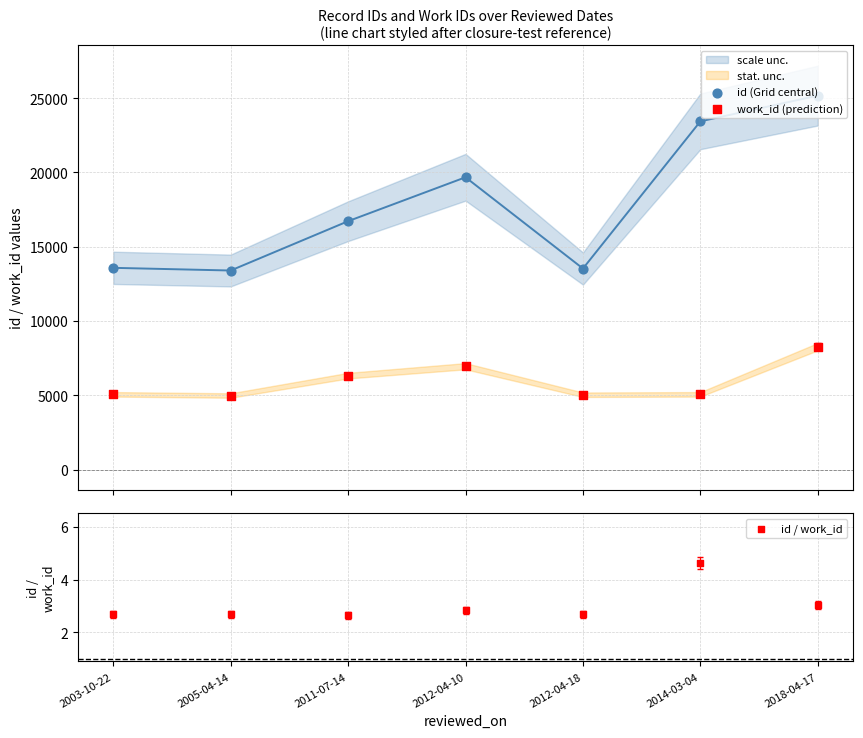

What are all the series names shown in the legend?

id (Grid central), work_id (prediction), id / work_id